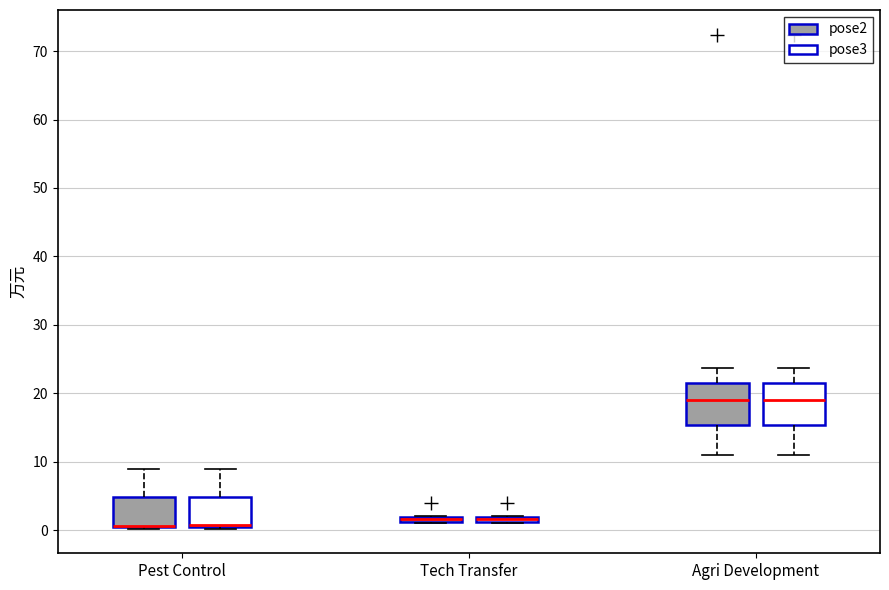

Where is the upper edge of the box for Pest Control (pose2) on the y-axis? The values are not printed on the chart, so give them approximately, as read against the axis.

5